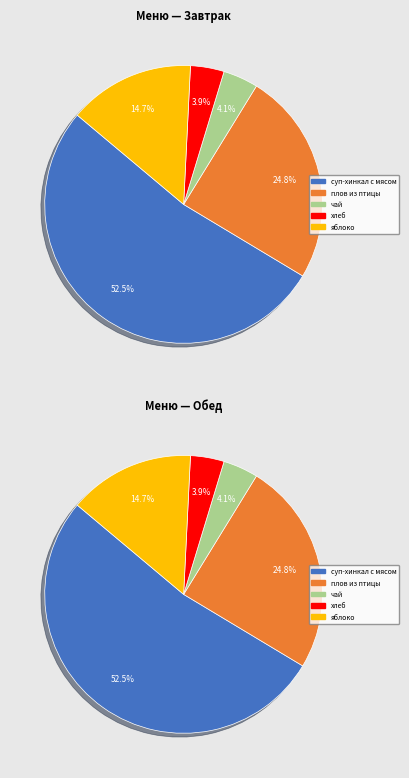

What percentage is NOT represented by плов из птицы?

75.2%